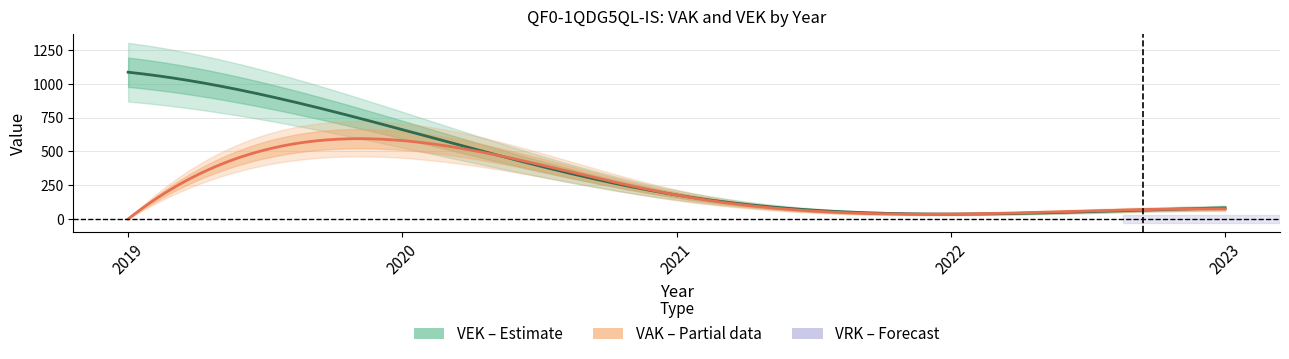

Between 2019 and 2020, which series saw the biggest shift?

VAK